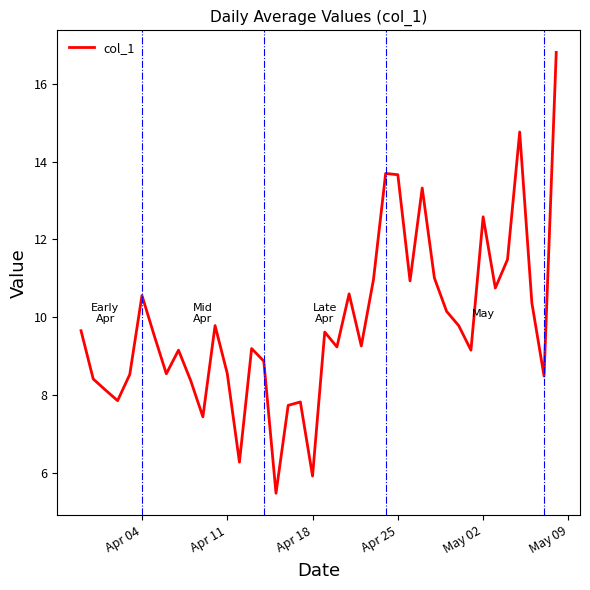

What is the greatest value displayed?

16.8